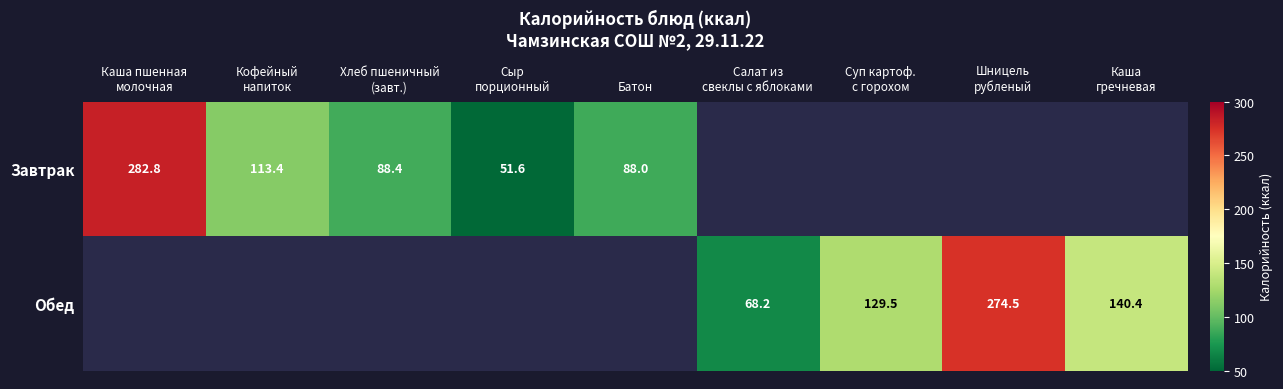

What is the maximum value shown in the chart?

282.8